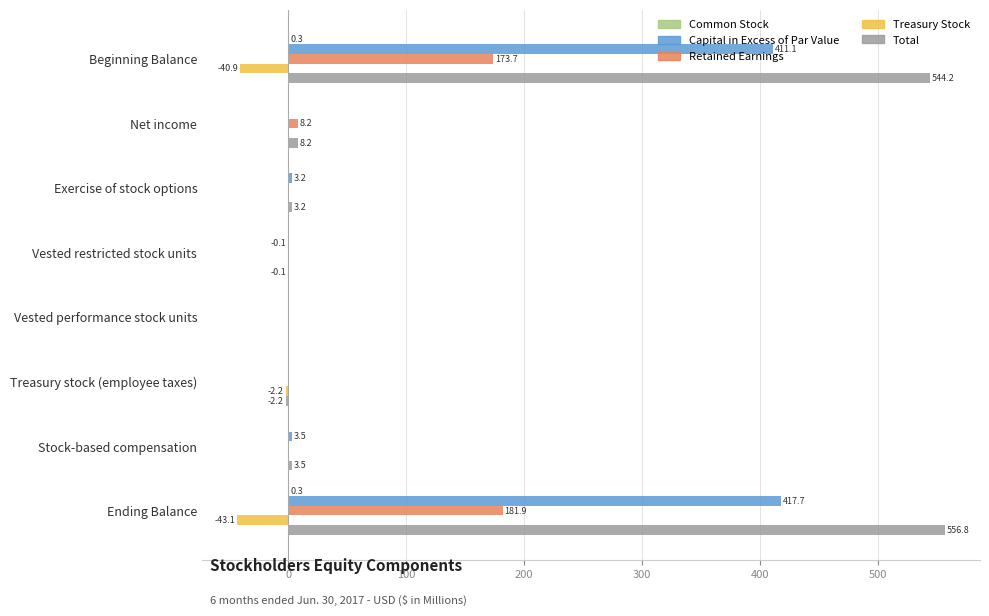

Which series has the largest total across all categories?

Total